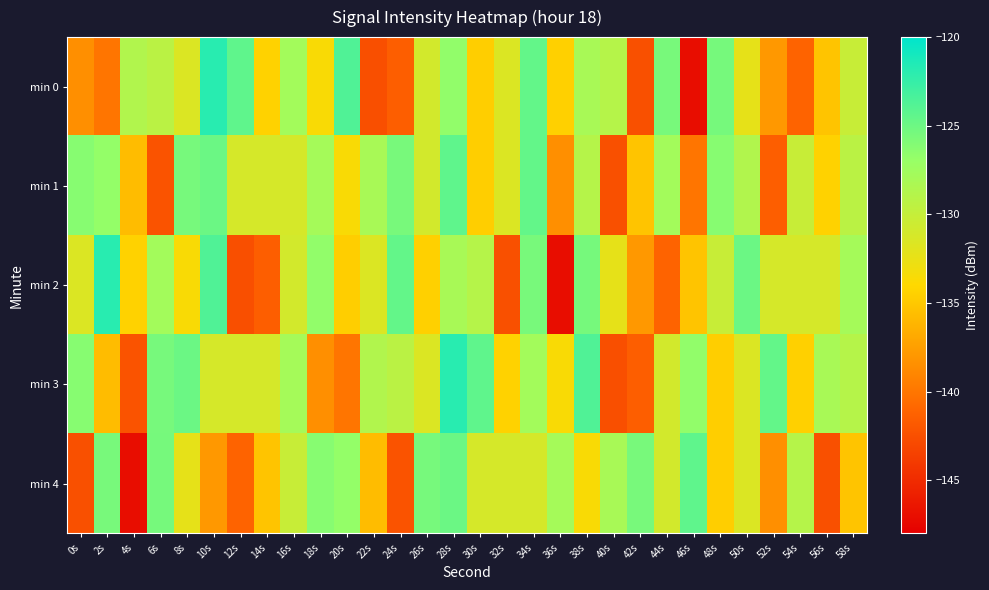

At which category is the sum across all series the highest?

28s